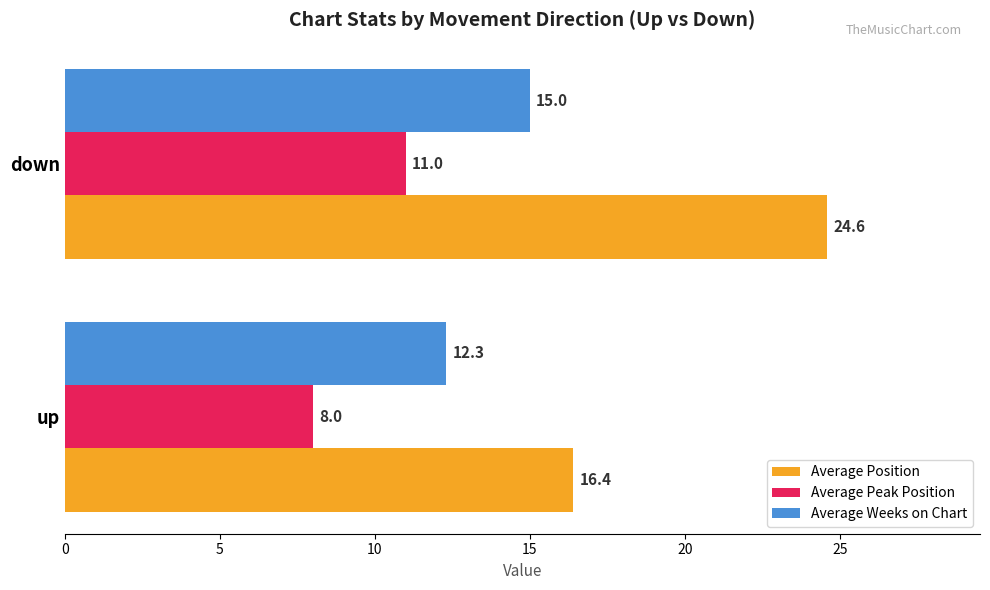

What is the average value of the Average Position series?

20.5